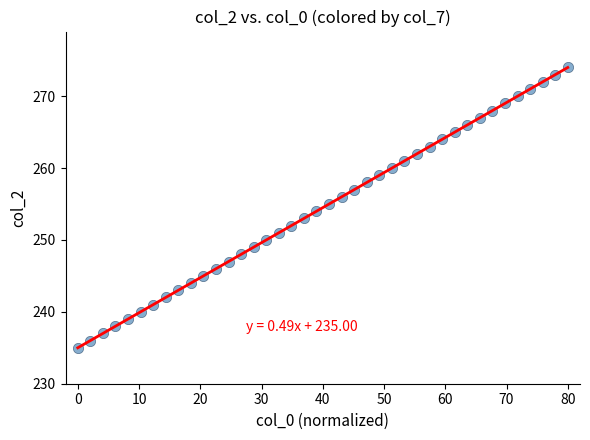

What is the range of Y values (max minus min)?

39